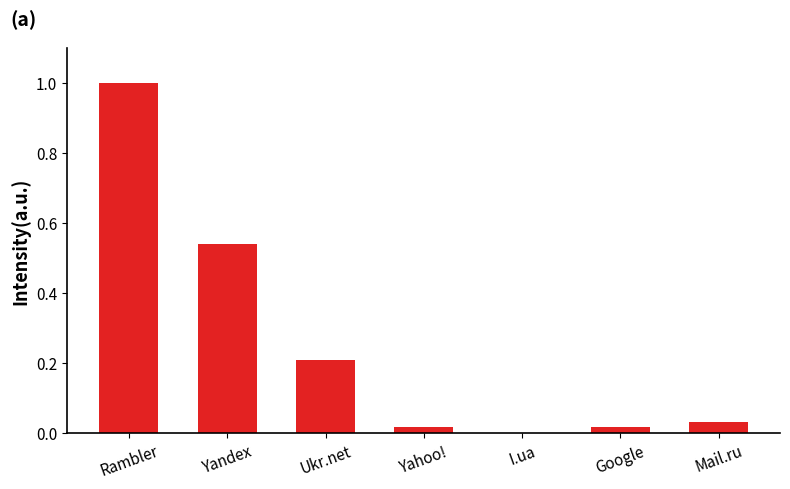

Which has a higher value, Mail.ru or Yahoo!?

Mail.ru